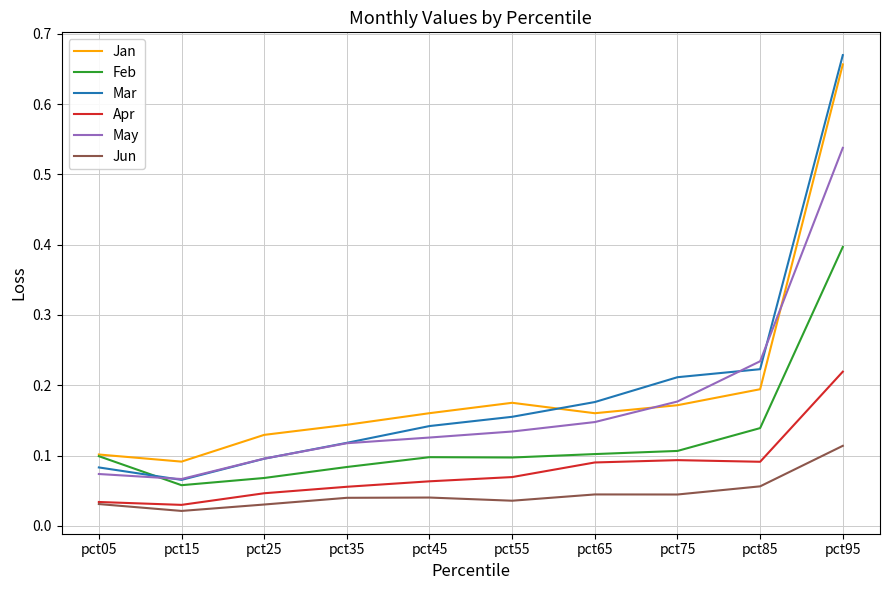

True or false: Feb and Apr intersect in this chart.

False